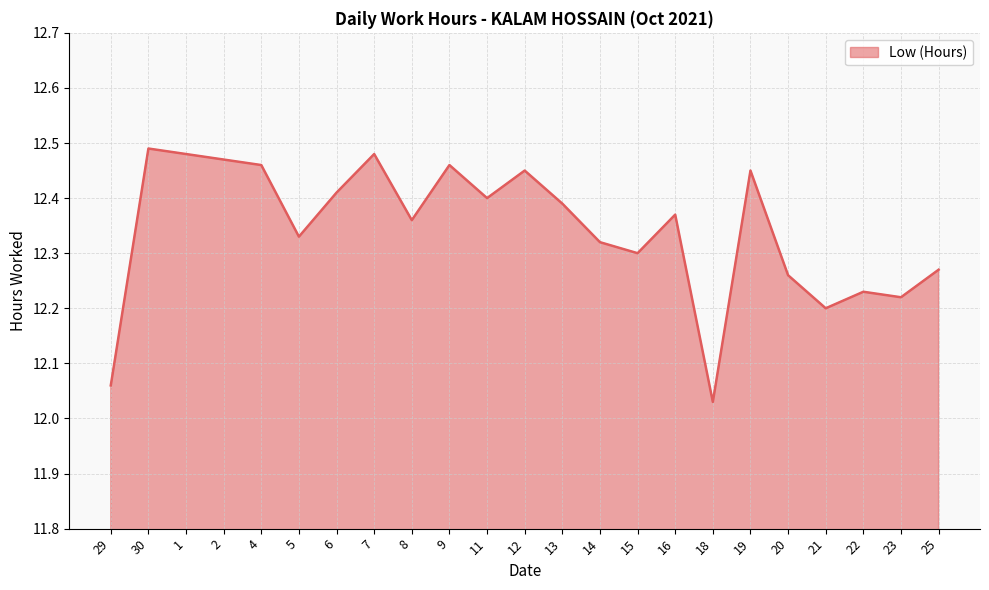

What position from the left is 7?

8